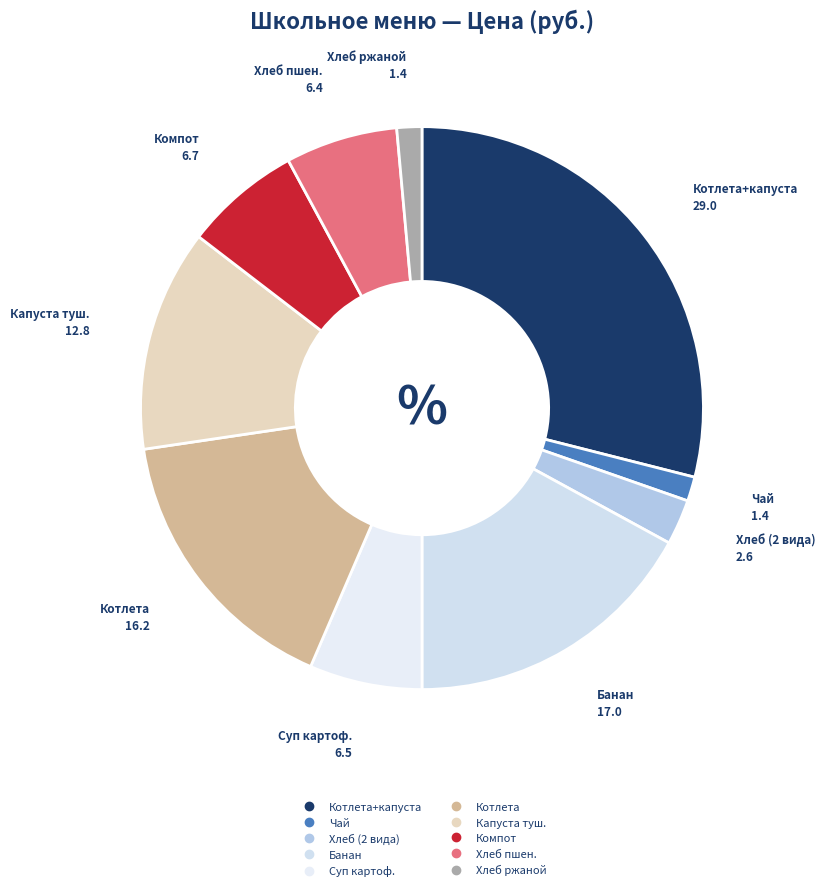

How many slices are in this pie chart?

10